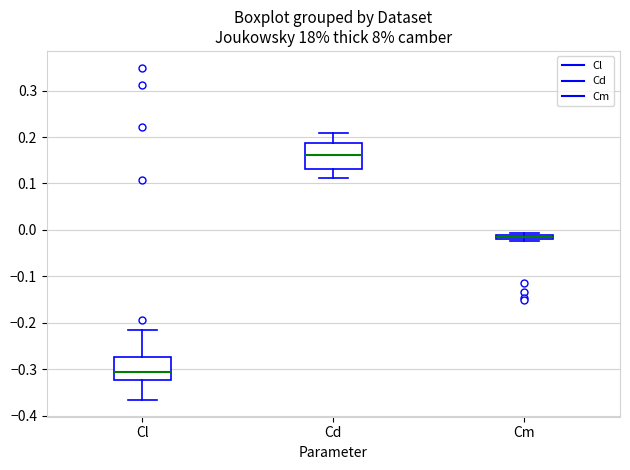

Where does the upper whisker of the box for Cl end on the y-axis? The values are not printed on the chart, so give them approximately, as read against the axis.

-0.21